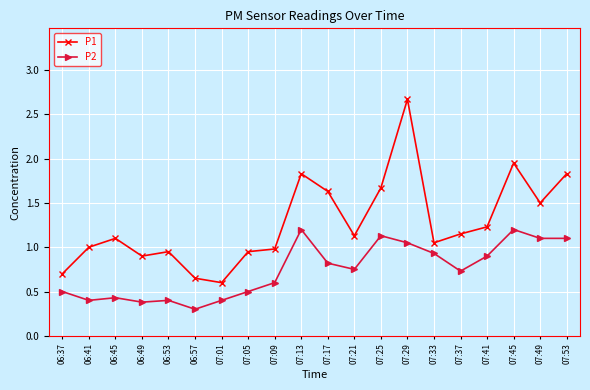

What is the maximum value for P2?

1.2